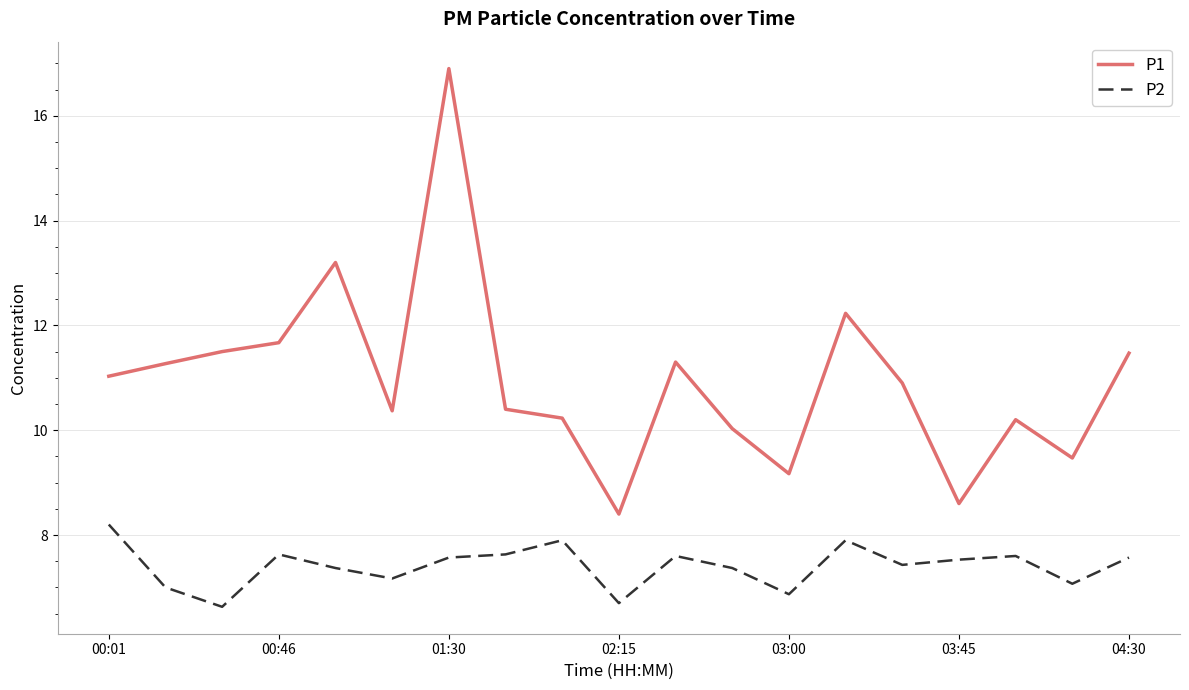

At how many categories does at least one series exceed 7?

19